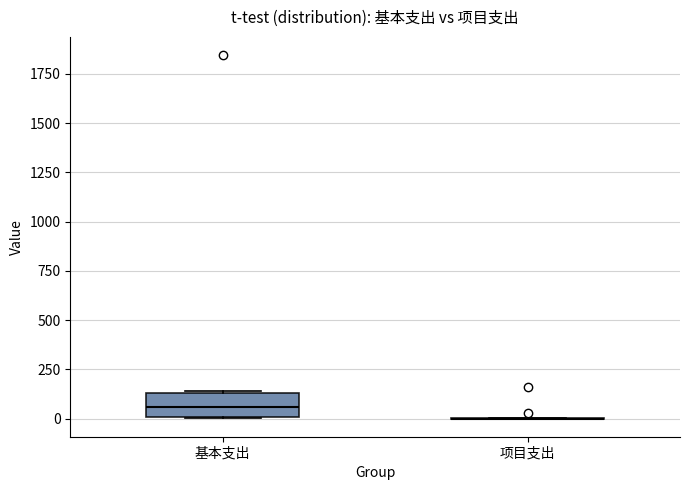

Comparing the boxes themselves (not the whiskers), which one is the tallest?

基本支出